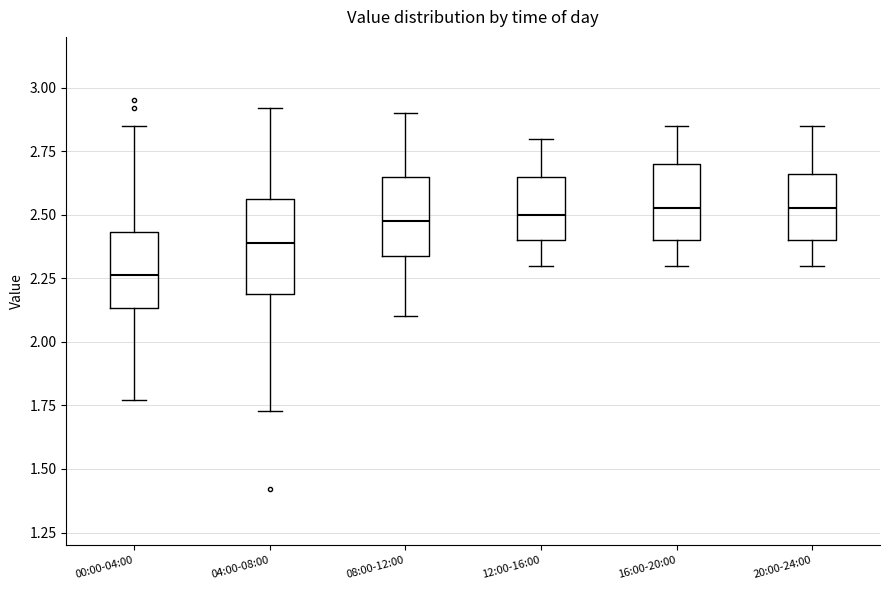

Reading left to right, read every box against the y-axis: the position of its median line, the range the box covers, and the ends of its whiskers. The values are not printed on the chart, so give them approximately, as read against the axis.

00:00-04:00: median 2.25, box 2.15 to 2.45, whiskers 1.75 to 2.85
04:00-08:00: median 2.40, box 2.20 to 2.55, whiskers 1.75 to 2.90
08:00-12:00: median 2.50, box 2.35 to 2.65, whiskers 2.10 to 2.90
12:00-16:00: median 2.50, box 2.40 to 2.65, whiskers 2.30 to 2.80
16:00-20:00: median 2.55, box 2.40 to 2.70, whiskers 2.30 to 2.85
20:00-24:00: median 2.55, box 2.40 to 2.65, whiskers 2.30 to 2.85